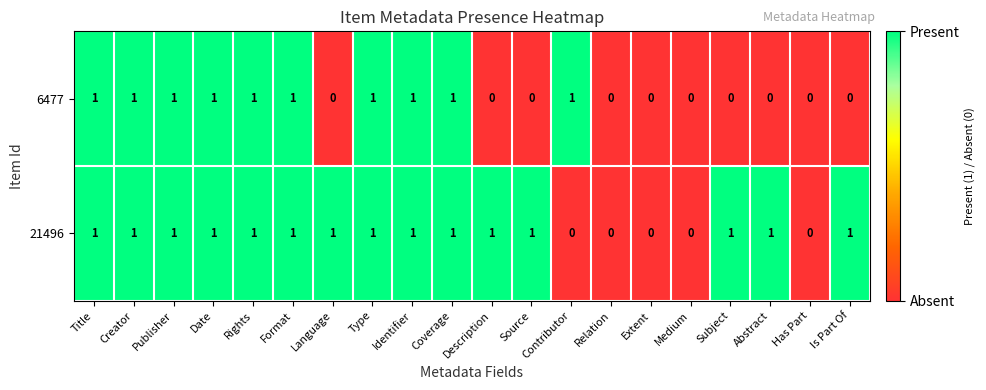

Which series changed the most between Coverage and Subject?

6477